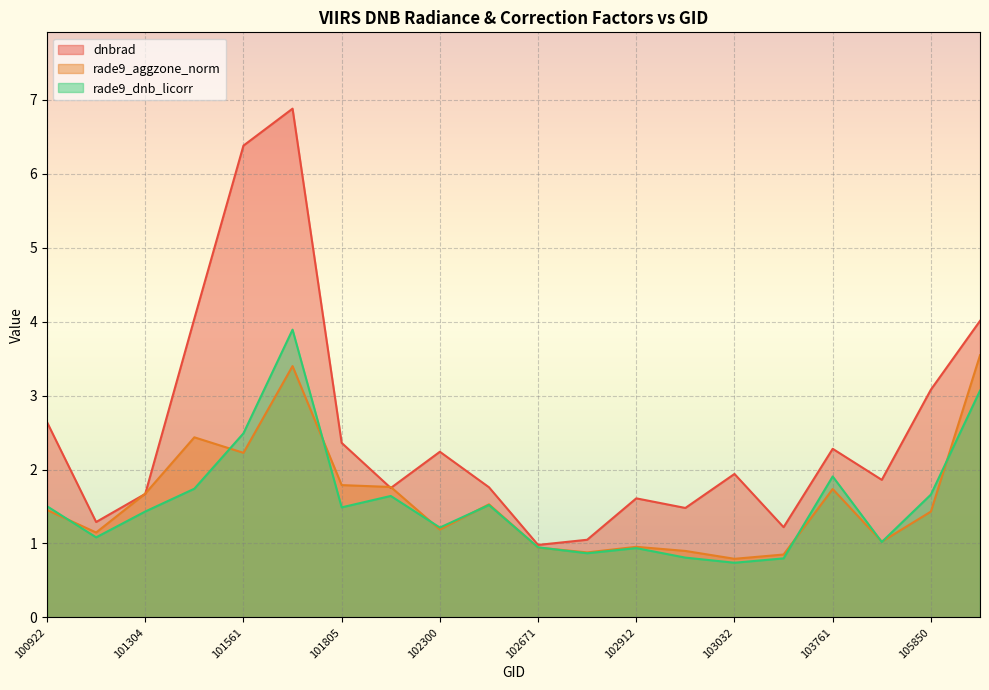

What is the value of the rade9_aggzone_norm point at the 6th from the left?

3.4